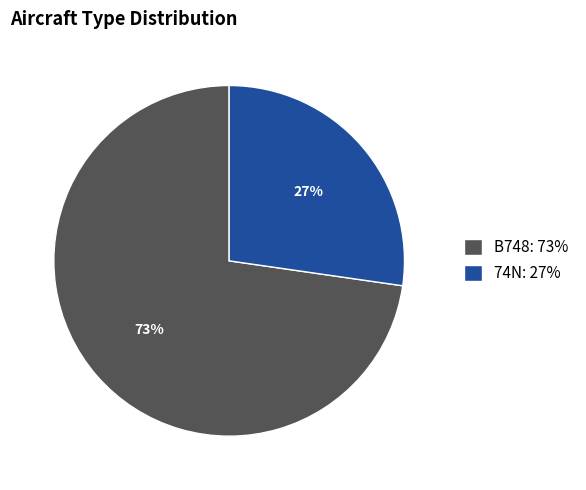

What percentage is the 74N slice, to the nearest percent?

27%